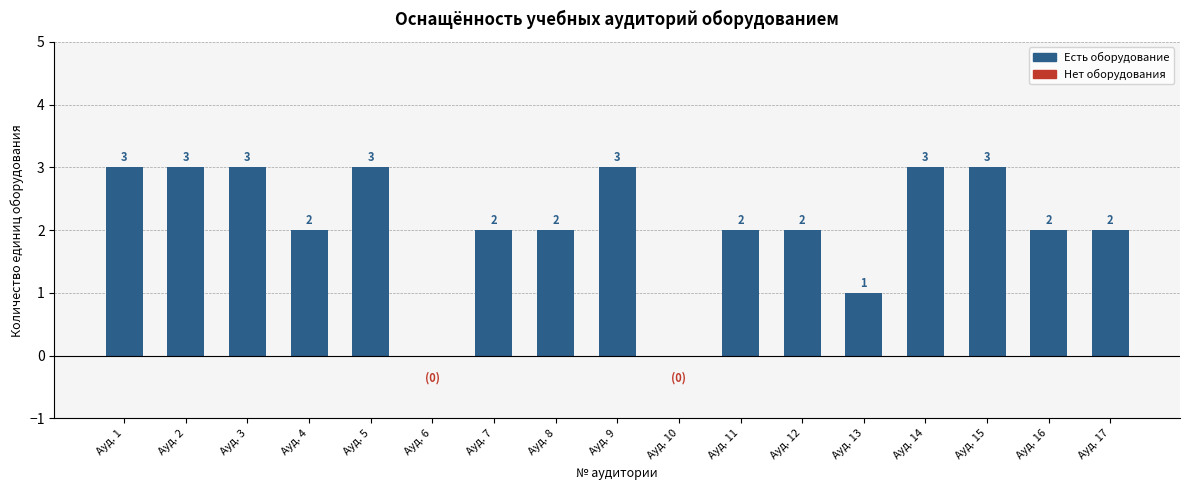

What is the average value?

2